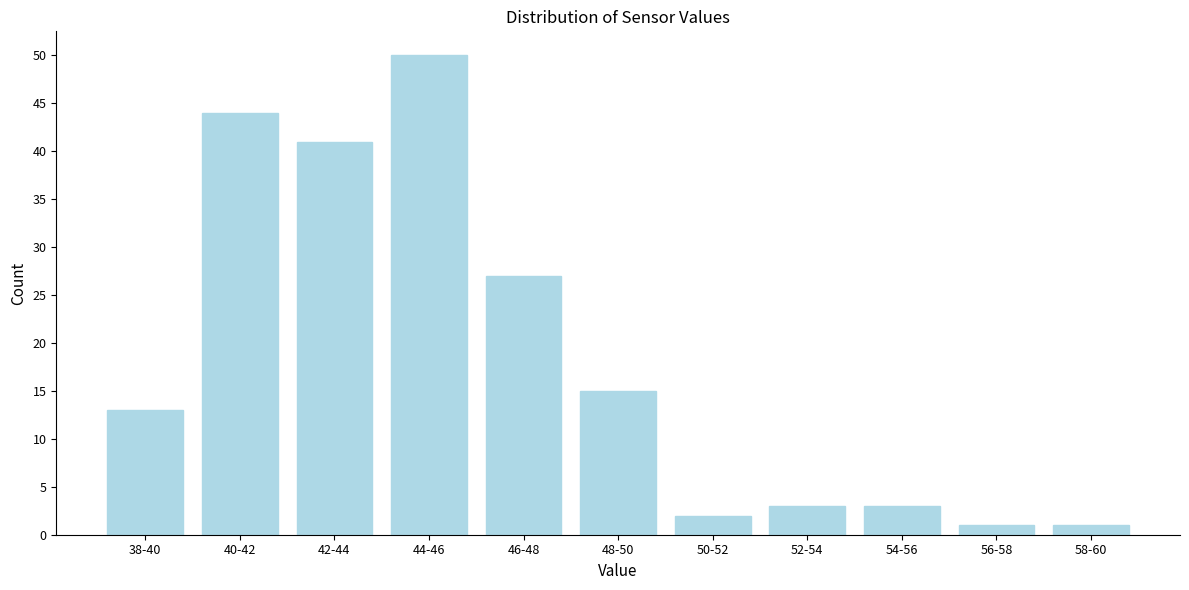

Reading left to right, extract all data points from this chart.

13	44	41	50	27	15	2	3	3	1	1